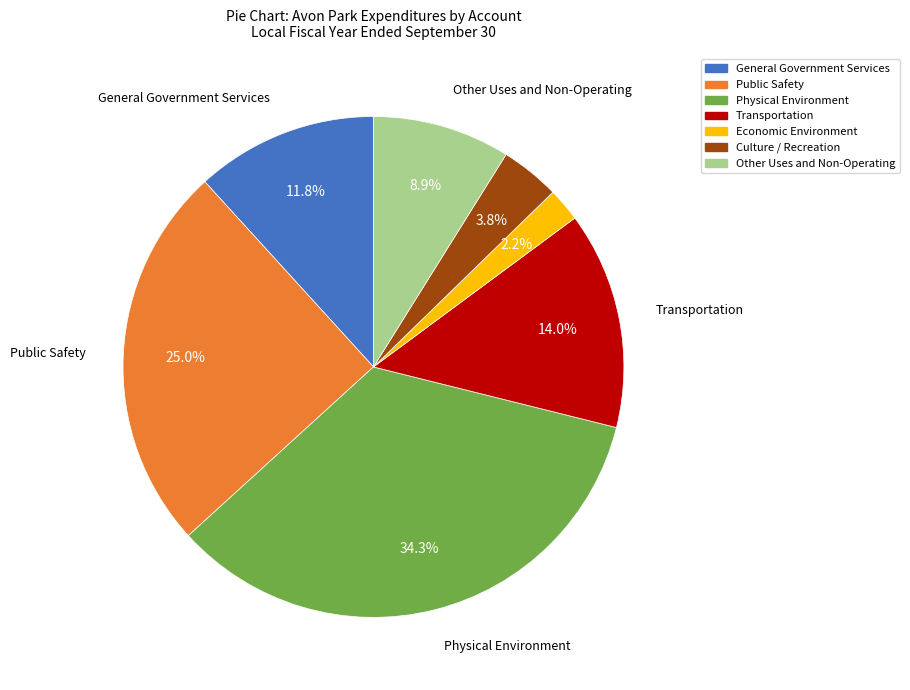

What percentage is NOT represented by Public Safety?

75.0%